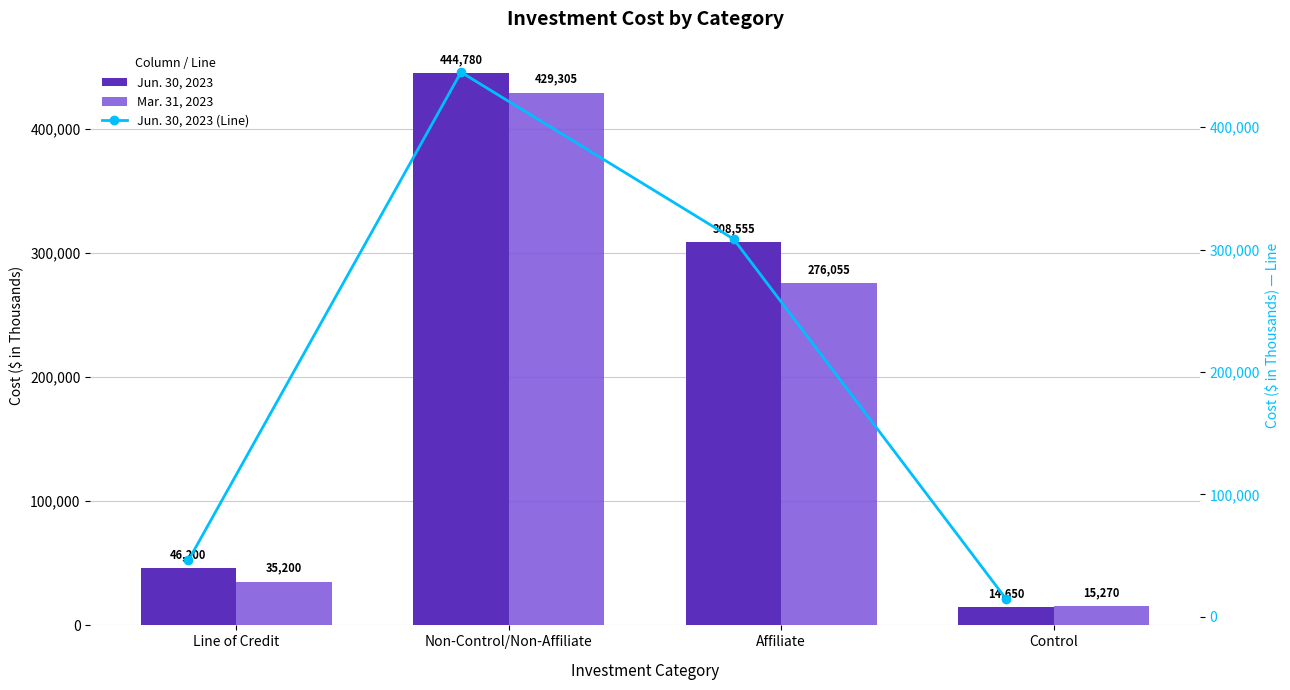

Is it true that Jun. 30, 2023 equals 46200 at Line of Credit?

True